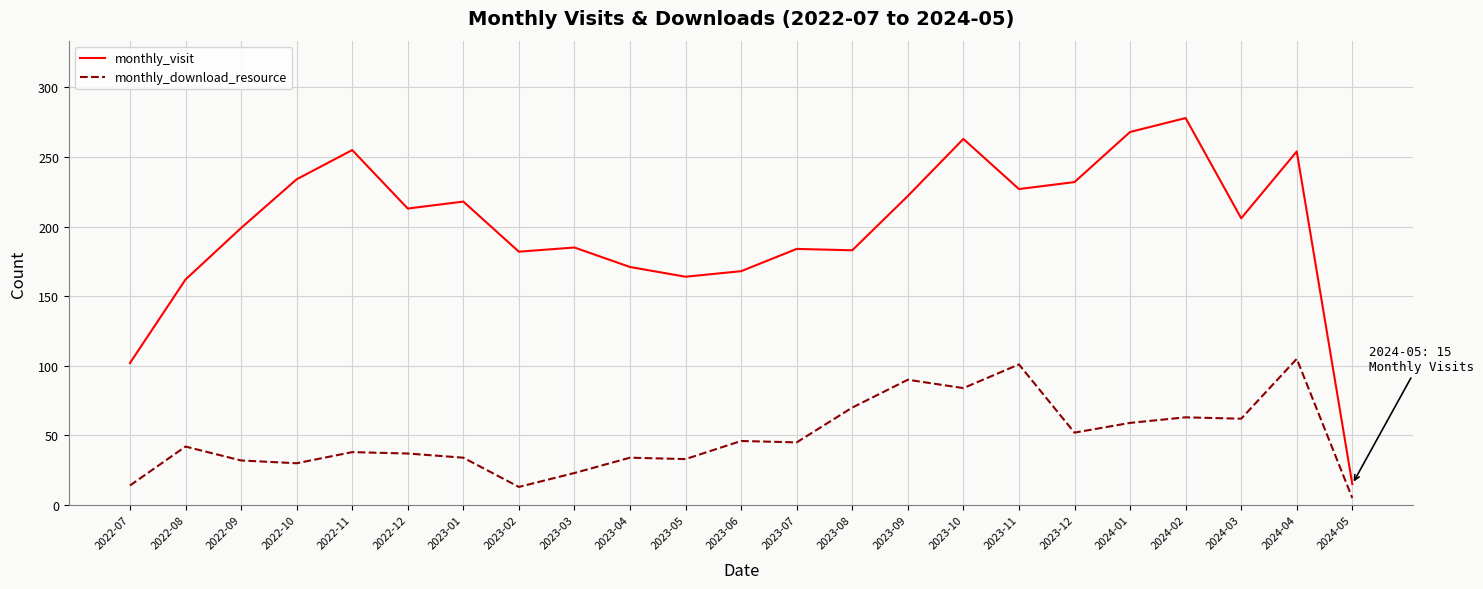

At which category does the chart reach its peak across all series?

2024-02